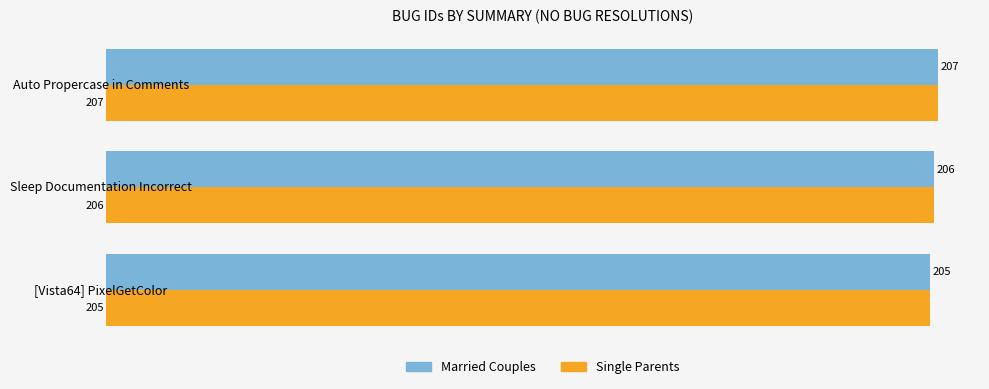

Is it true that Single Parents equals 282 at Auto Propercase in Comments?

False